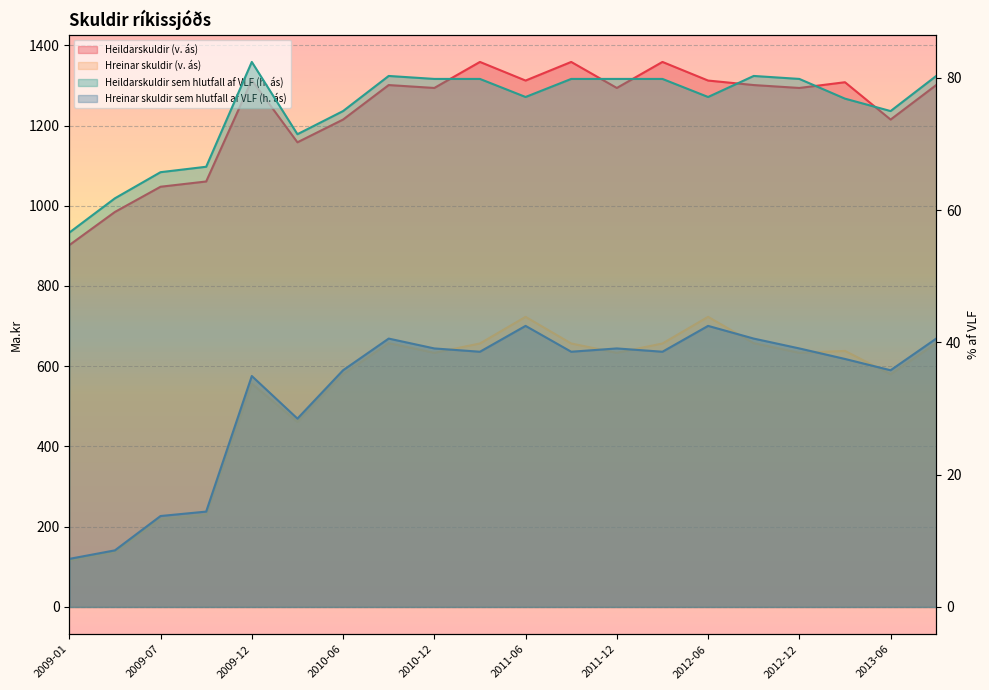

What is the label of the 20th point from the right?

2009-01